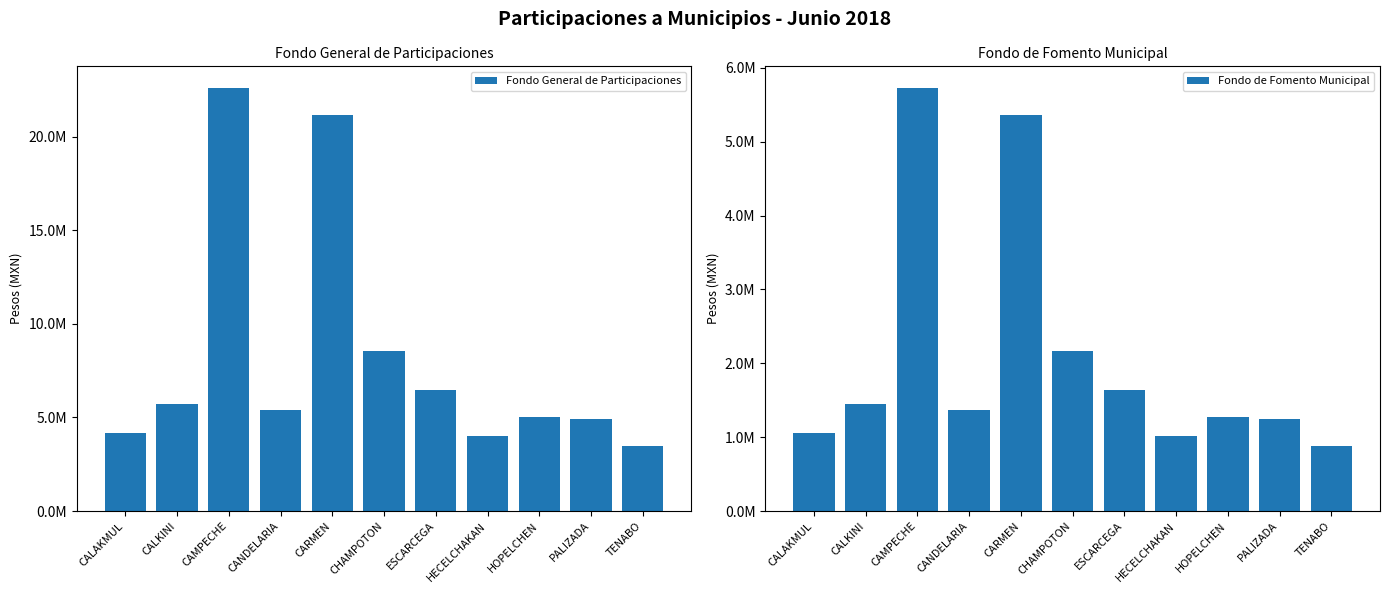

Reading left to right, list all the values displayed in this chart.

Fondo General de Participaciones: CALAKMUL=4174047.9	CALKINI=5700722.9	CAMPECHE=22630209.0	CANDELARIA=5384129.4	CARMEN=21163173.4	CHAMPOTON=8549315.0	ESCARCEGA=6464036.8	HECELCHAKAN=4020289.6	HOPELCHEN=5027811.3	PALIZADA=4907358.9	TENABO=3481935.0
Fondo de Fomento Municipal: CALAKMUL=1057319.8	CALKINI=1444038.8	CAMPECHE=5732413.1	CANDELARIA=1363843.1	CARMEN=5360801.3	CHAMPOTON=2165609.9	ESCARCEGA=1637392.3	HECELCHAKAN=1018371.6	HOPELCHEN=1273584.9	PALIZADA=1243073.3	TENABO=882002.0